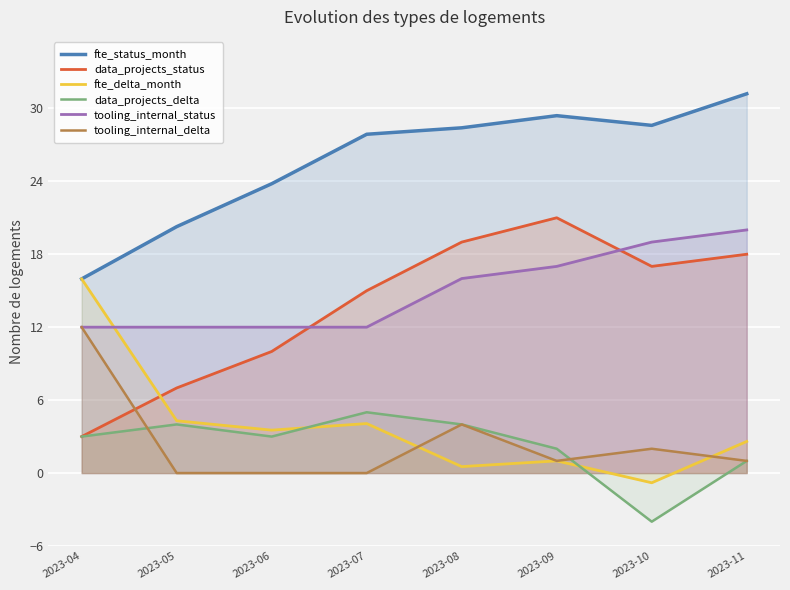

Rank the series by their maximum value, from lowest to highest.

data_projects_delta, tooling_internal_delta, fte_delta_month, tooling_internal_status, data_projects_status, fte_status_month